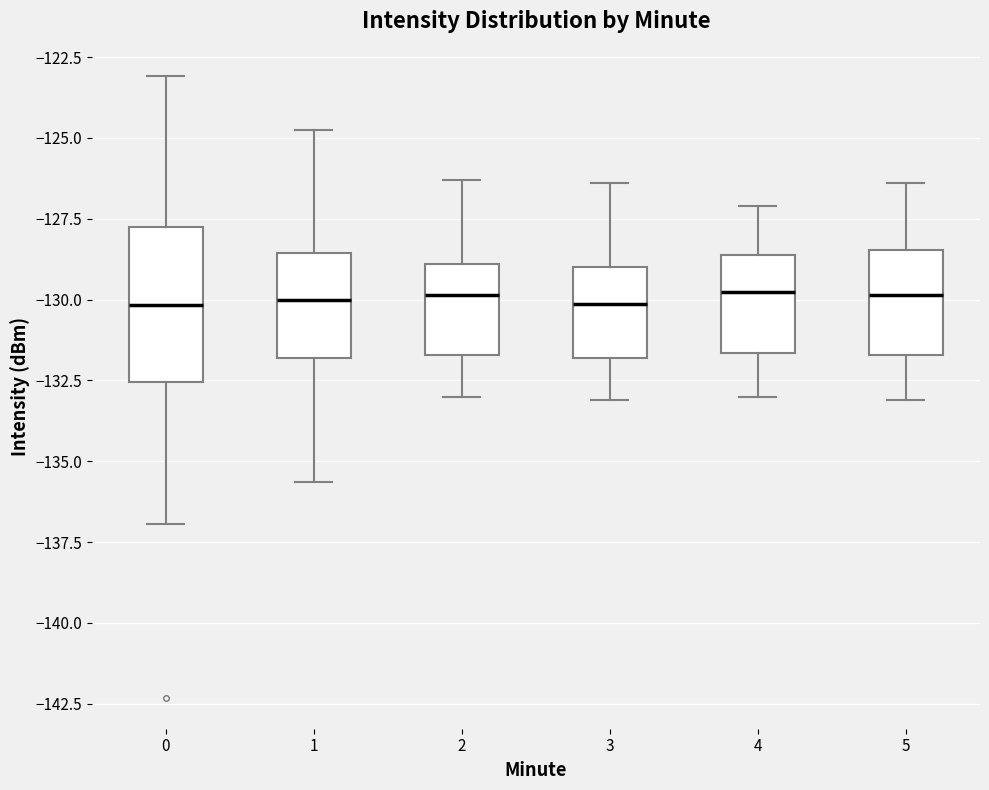

Reading left to right, read every box against the y-axis: the position of its median line, the range the box covers, and the ends of its whiskers. The values are not printed on the chart, so give them approximately, as read against the axis.

0: median -130.0, box -132.5 to -128.0, whiskers -137.0 to -123.0
1: median -130.0, box -132.0 to -128.5, whiskers -135.5 to -125.0
2: median -130.0, box -131.5 to -129.0, whiskers -133.0 to -126.5
3: median -130.0, box -132.0 to -129.0, whiskers -133.0 to -126.5
4: median -129.5, box -131.5 to -128.5, whiskers -133.0 to -127.0
5: median -130.0, box -131.5 to -128.5, whiskers -133.0 to -126.5